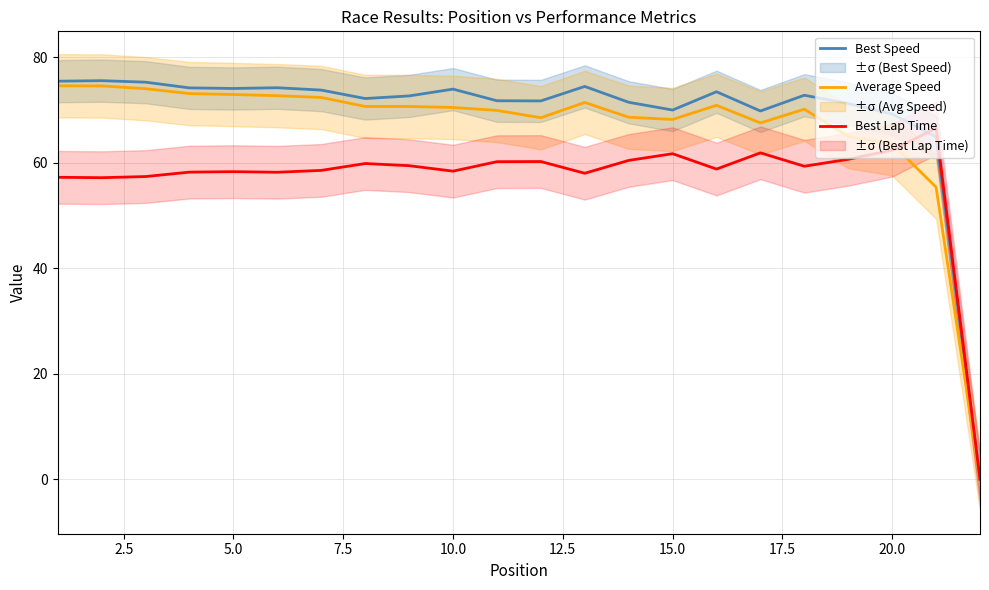

True or false: Best Speed has a value of 74.0 at 10.0.

True